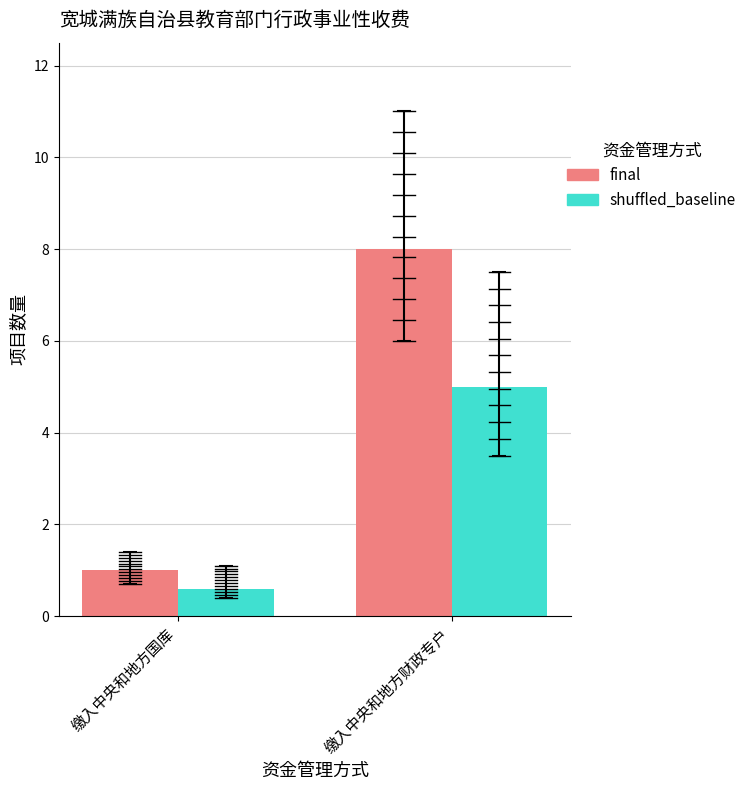

The shuffled_baseline series shows 5.0 at 缴入中央和地方财政专户. True or false?

True